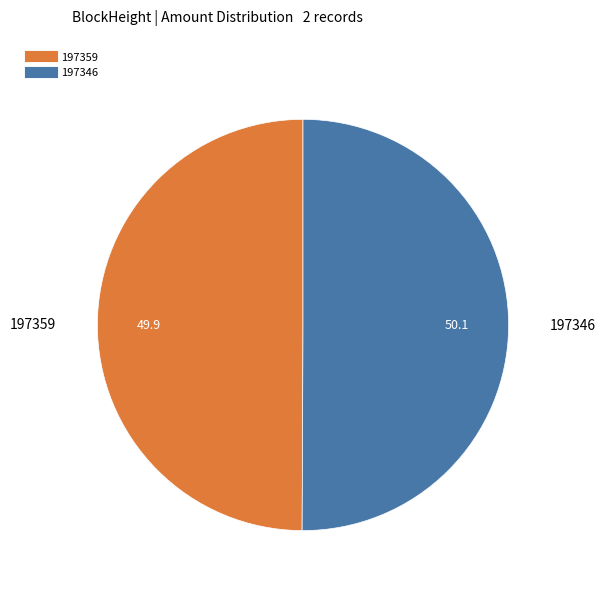

The 197346 slice represents 50% of the pie. True or false?

True